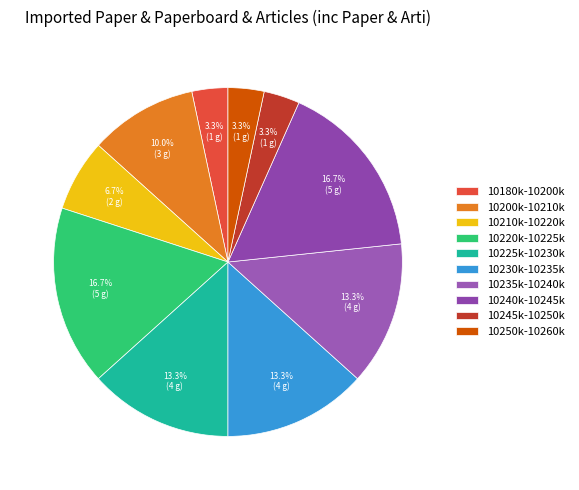

Count the number of slices in the pie.

10